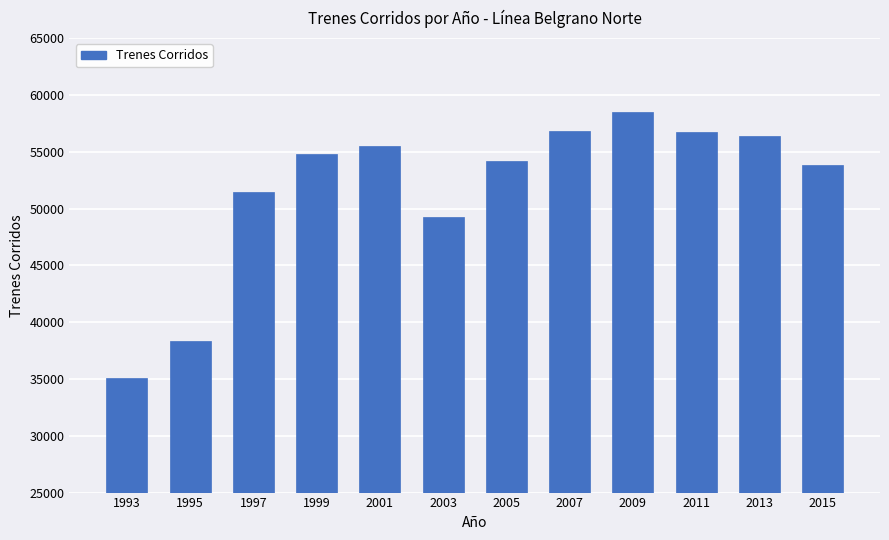

What is the maximum value shown in the chart?

58480